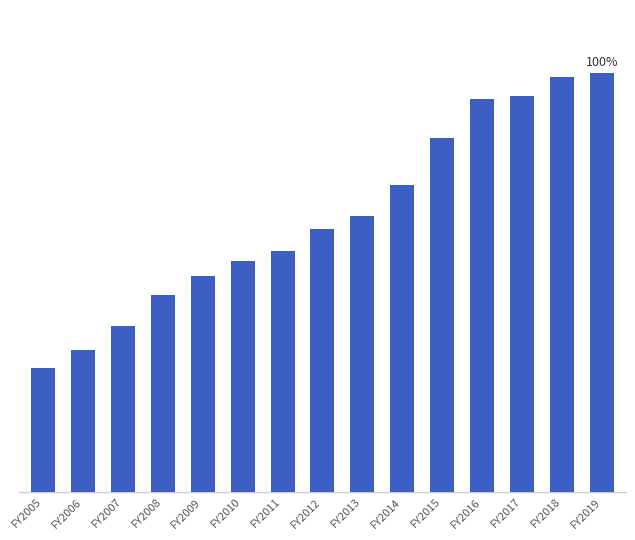

Where does the data first go above 19576?

FY2013